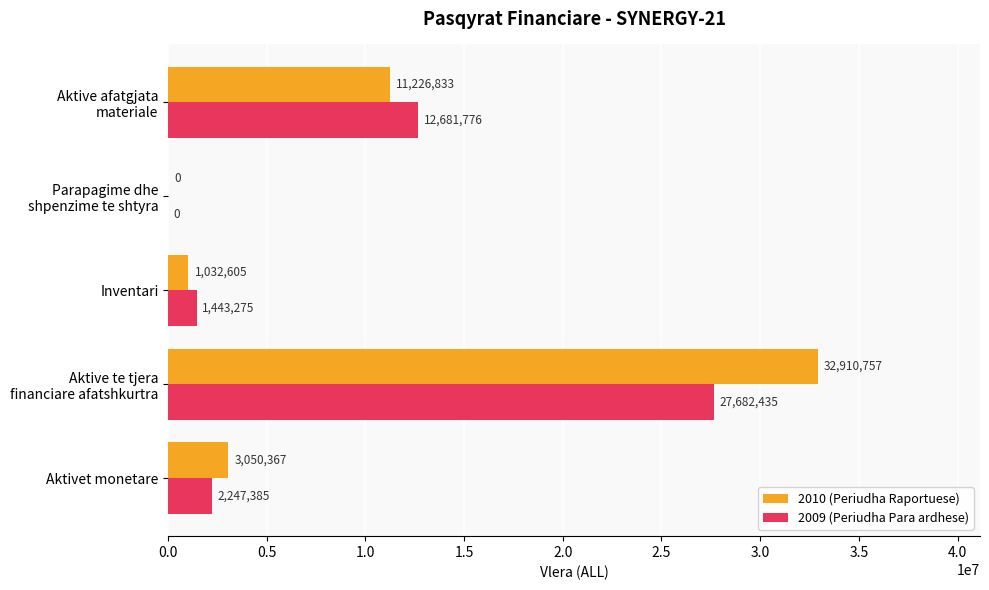

What is the greatest value displayed?

32910757